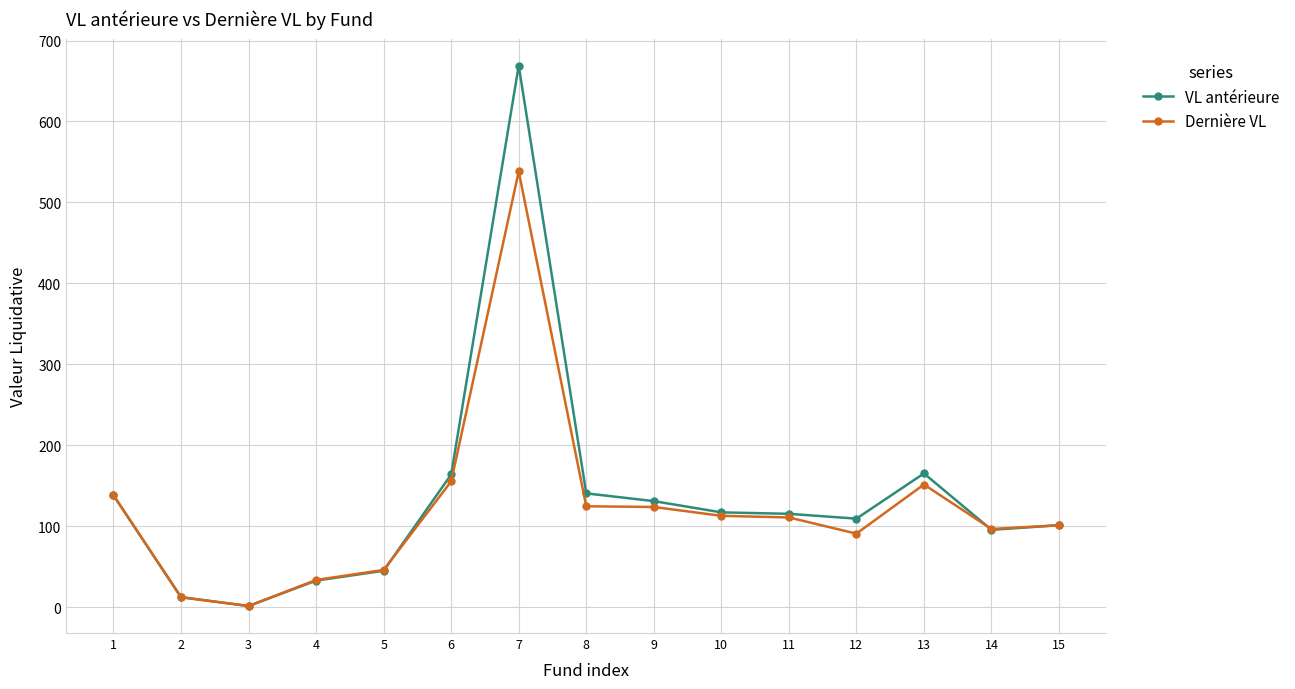

Is this an area chart (filled region under the line)?

No